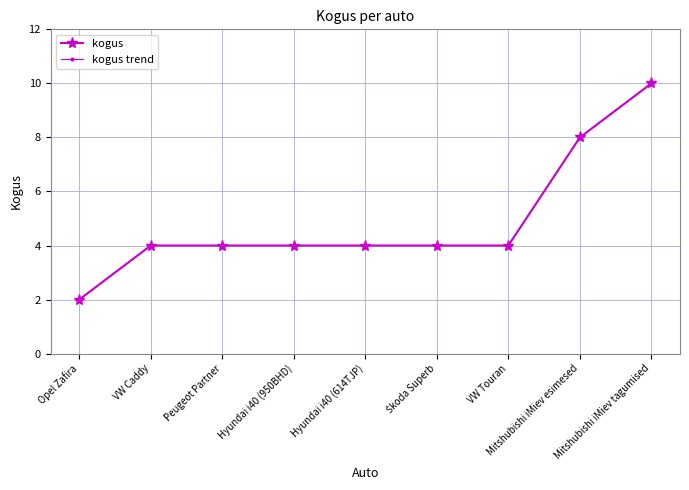

Does the chart have visible grid lines?

Yes